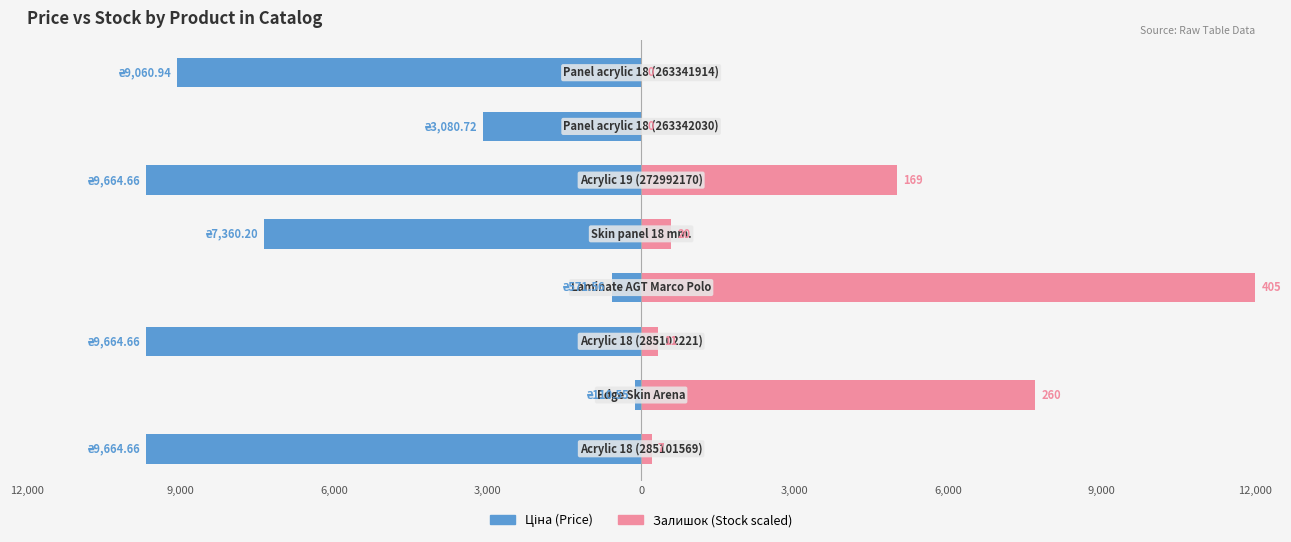

What is the difference between the maximum and minimum values in the Залишок series?

12000.0